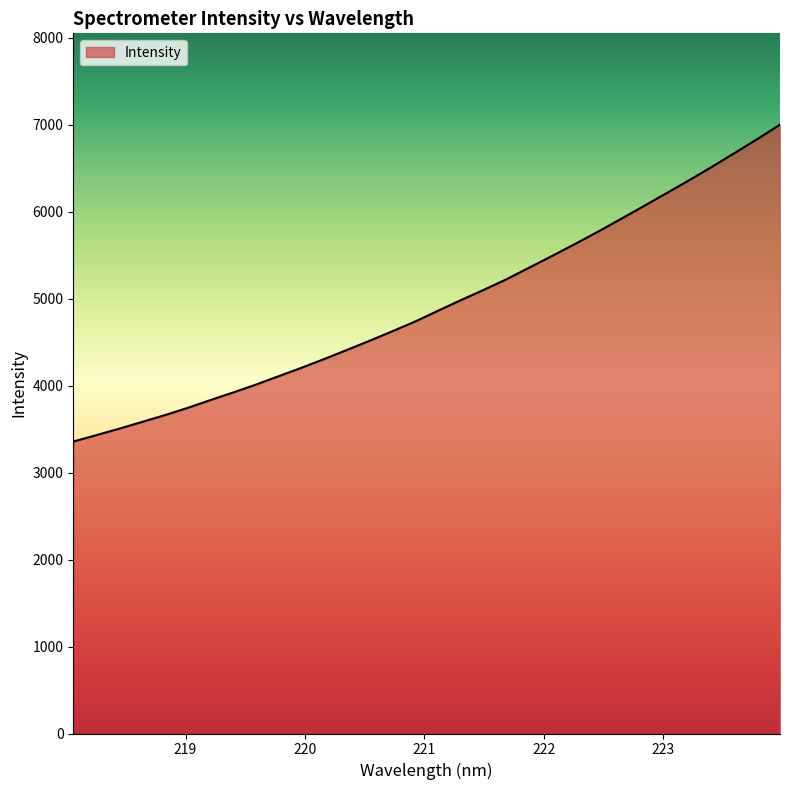

What is the minimum value shown in the chart?

3356.4